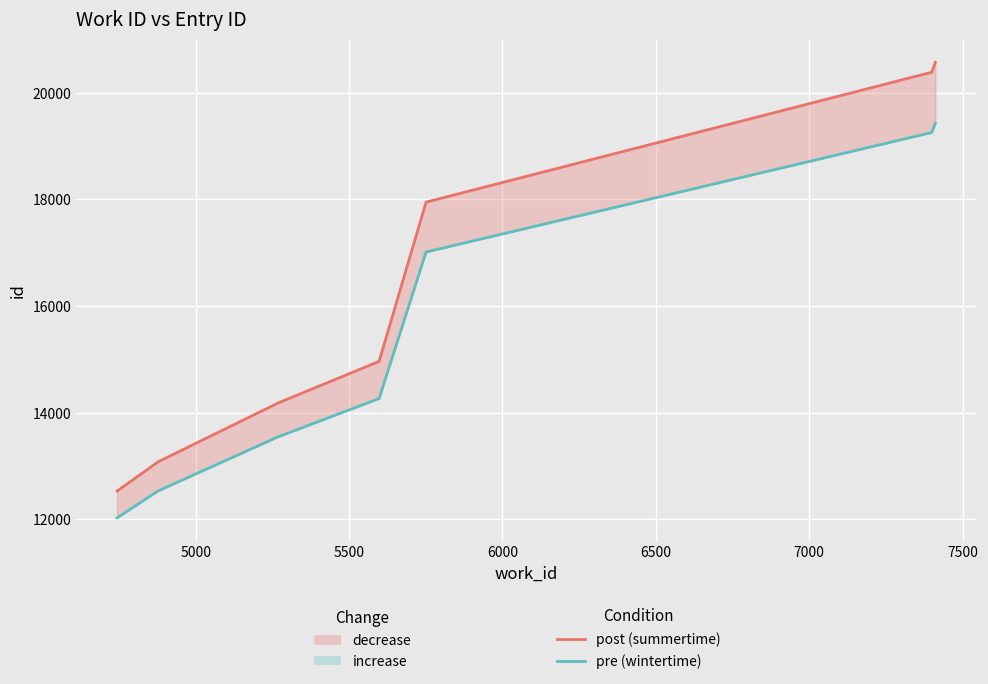

What is the value of the pre (wintertime) point at the 2nd from the left?

12535.4